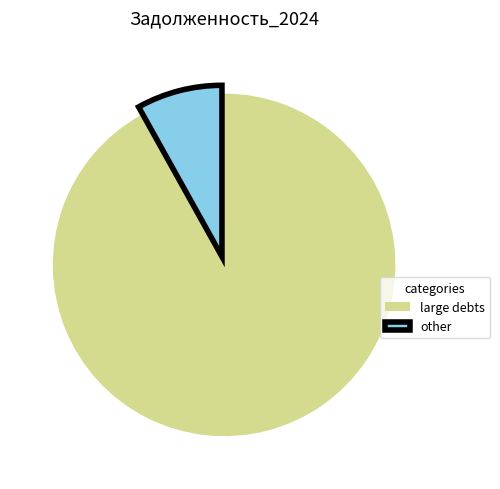

What is the smallest slice in the pie chart?

other